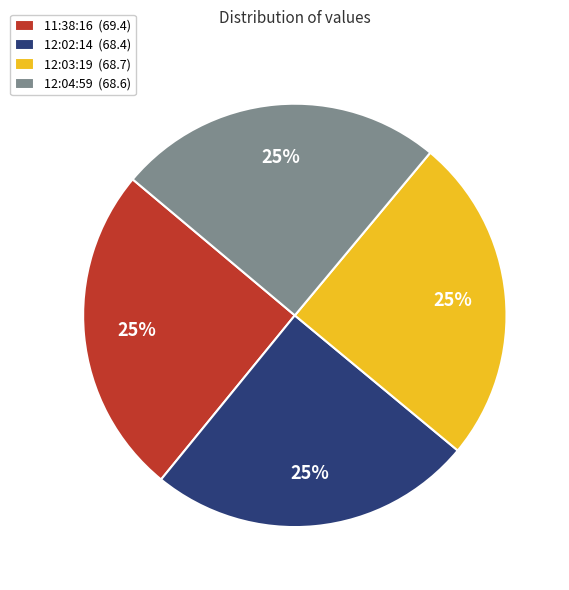

To the nearest percent, what is the average slice percentage?

25%